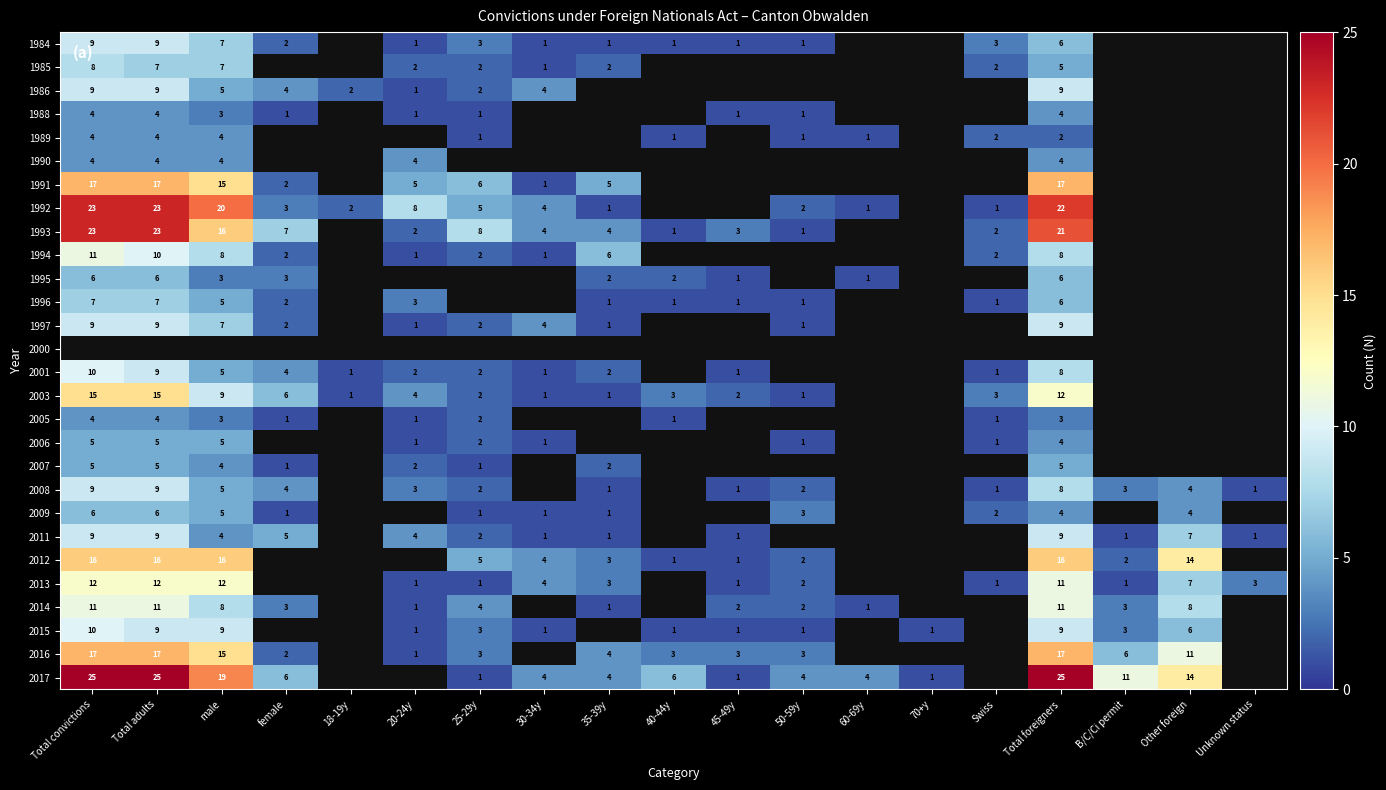

Is it true that 1997 equals 1 at 35-39y?

True